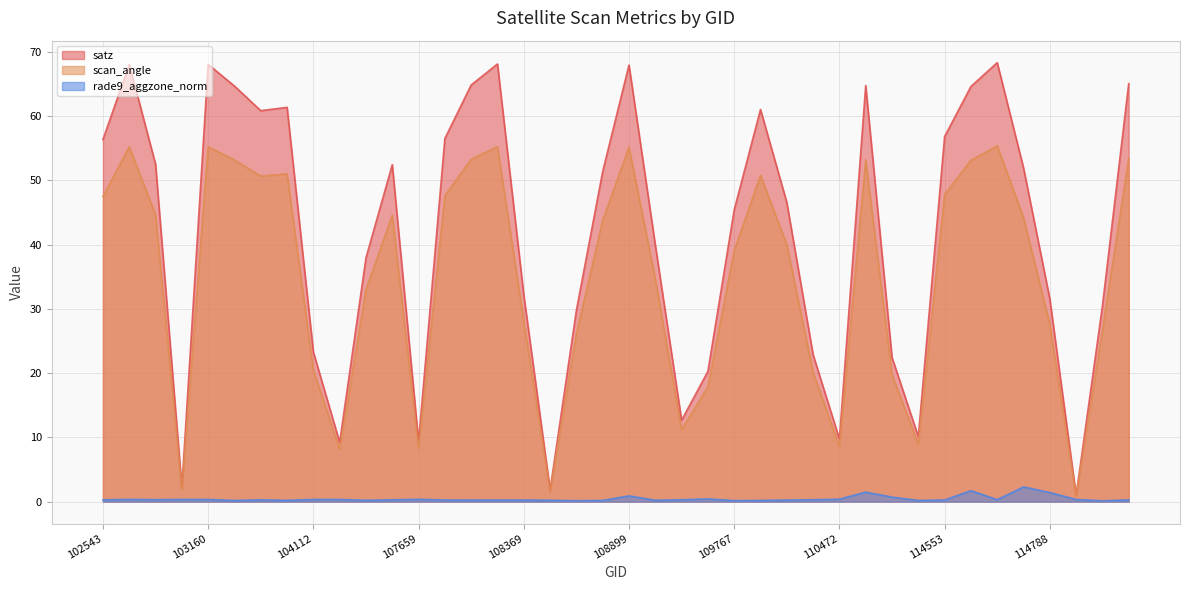

How many values in the satz series are below 51?

20